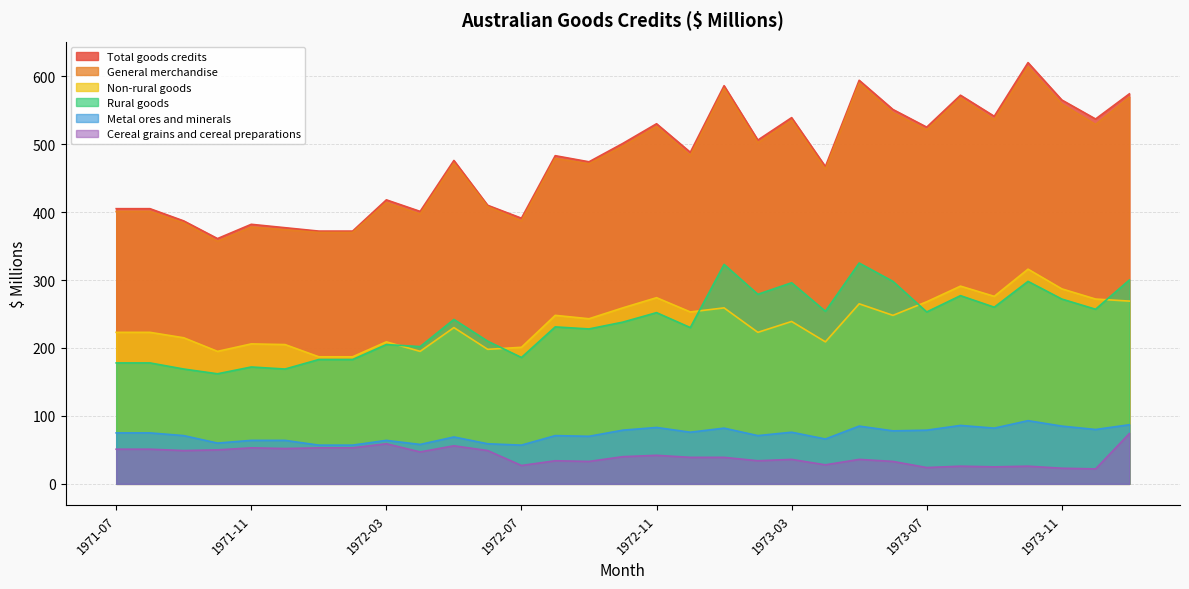

True or false: Metal ores and minerals and Total goods credits intersect in this chart.

False